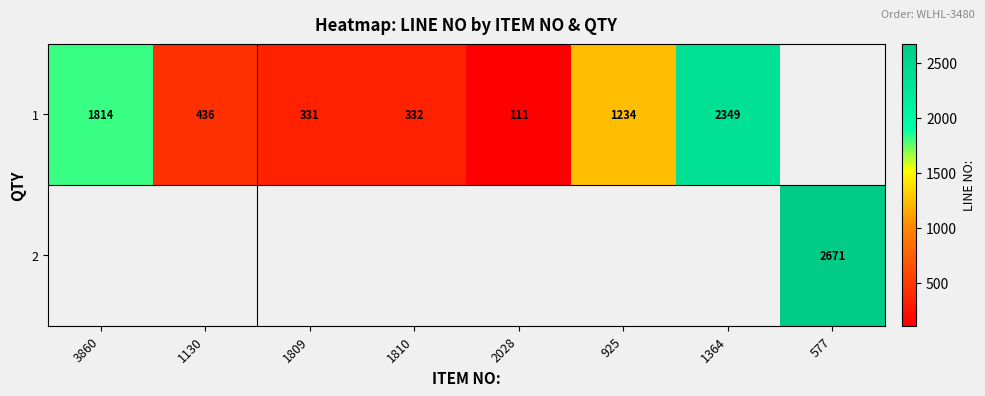

How many positive values does the row_1 series have?

1